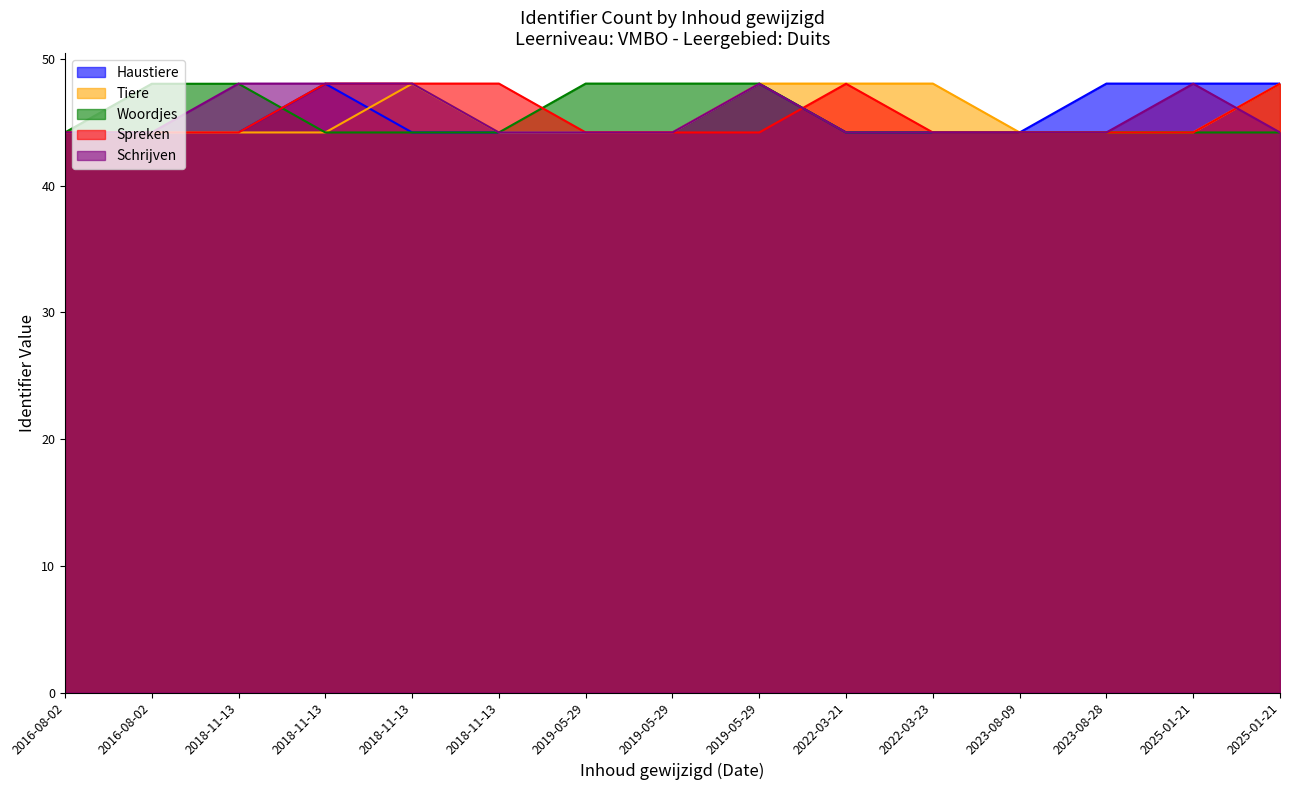

Reading left to right, extract all data points from this chart.

Haustiere: 2016-08-02=44.2	2016-08-02=44.2	2018-11-13=44.2	2018-11-13=48.0	2018-11-13=44.2	2018-11-13=44.2	2019-05-29=44.2	2019-05-29=44.2	2019-05-29=48.0	2022-03-21=44.2	2022-03-23=44.2	2023-08-09=44.2	2023-08-28=48.0	2025-01-21=48.0	2025-01-21=48.0
Tiere: 2016-08-02=44.2	2016-08-02=44.2	2018-11-13=44.2	2018-11-13=44.2	2018-11-13=48.0	2018-11-13=44.2	2019-05-29=44.2	2019-05-29=44.2	2019-05-29=48.0	2022-03-21=48.0	2022-03-23=48.0	2023-08-09=44.2	2023-08-28=44.2	2025-01-21=44.2	2025-01-21=48.0
Woordjes: 2016-08-02=44.2	2016-08-02=48.0	2018-11-13=48.0	2018-11-13=44.2	2018-11-13=44.2	2018-11-13=44.2	2019-05-29=48.0	2019-05-29=48.0	2019-05-29=48.0	2022-03-21=44.2	2022-03-23=44.2	2023-08-09=44.2	2023-08-28=44.2	2025-01-21=44.2	2025-01-21=44.2
Spreken: 2016-08-02=44.2	2016-08-02=44.2	2018-11-13=44.2	2018-11-13=48.0	2018-11-13=48.0	2018-11-13=48.0	2019-05-29=44.2	2019-05-29=44.2	2019-05-29=44.2	2022-03-21=48.0	2022-03-23=44.2	2023-08-09=44.2	2023-08-28=44.2	2025-01-21=44.2	2025-01-21=48.0
Schrijven: 2016-08-02=44.2	2016-08-02=44.2	2018-11-13=48.0	2018-11-13=48.0	2018-11-13=48.0	2018-11-13=44.2	2019-05-29=44.2	2019-05-29=44.2	2019-05-29=48.0	2022-03-21=44.2	2022-03-23=44.2	2023-08-09=44.2	2023-08-28=44.2	2025-01-21=48.0	2025-01-21=44.2